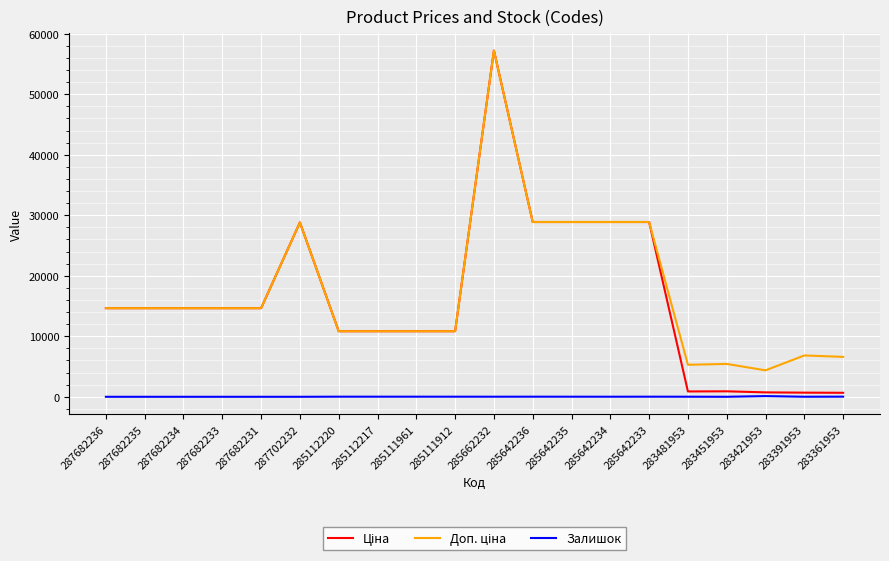

What is the average value of the Залишок series?

14.8